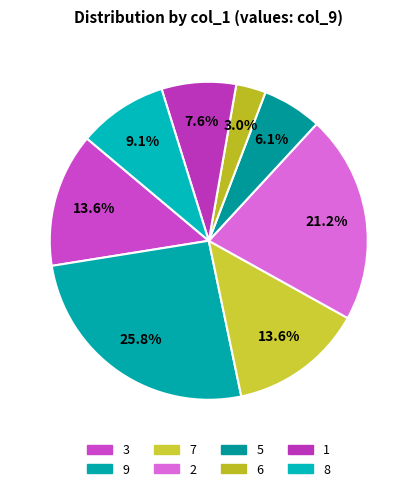

To the nearest percent, what is the average slice percentage?

12%